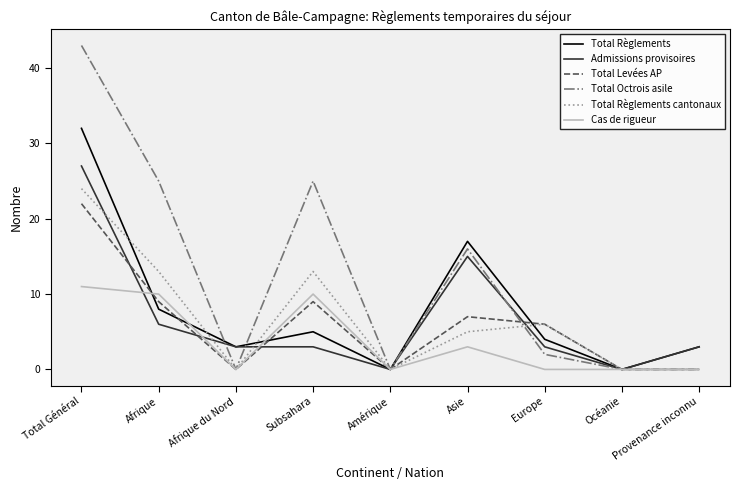

How many lines are shown in the chart?

6